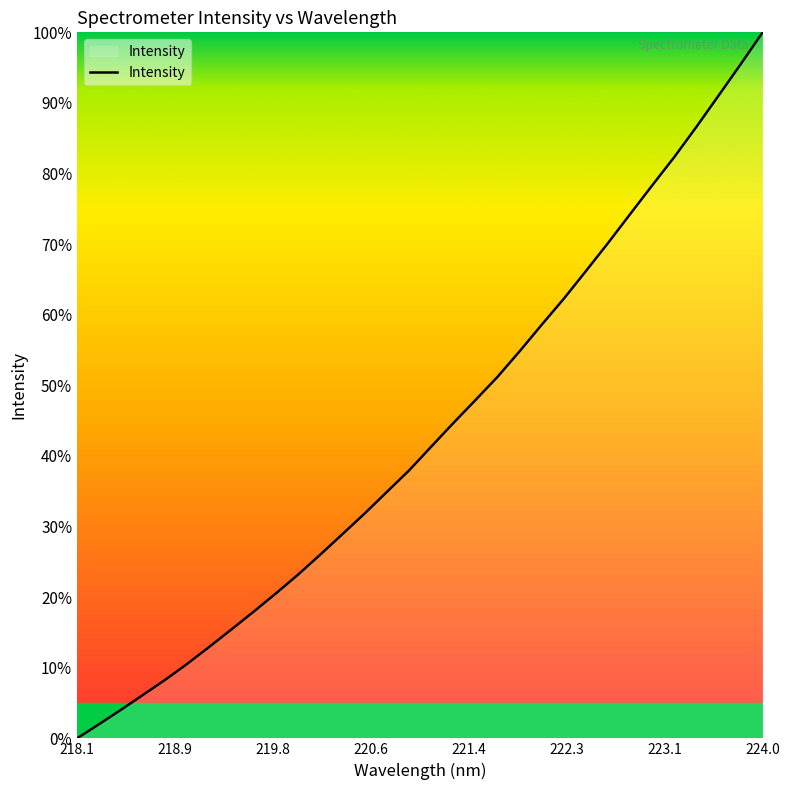

What is the difference between the maximum and minimum values?

100.0